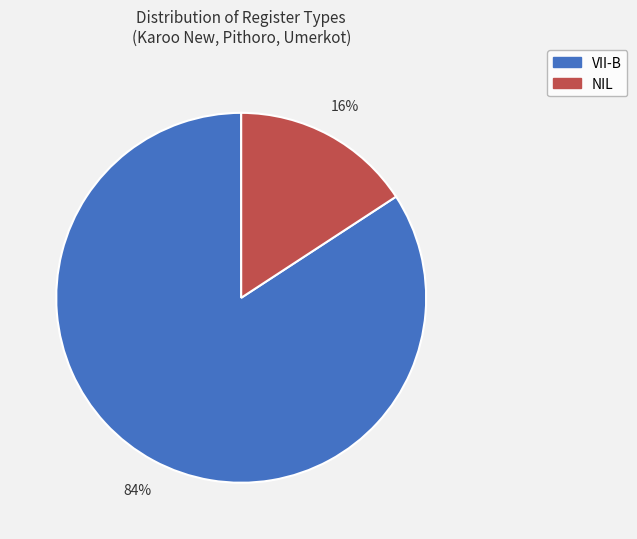

To the nearest percent, what is the average slice percentage?

50%